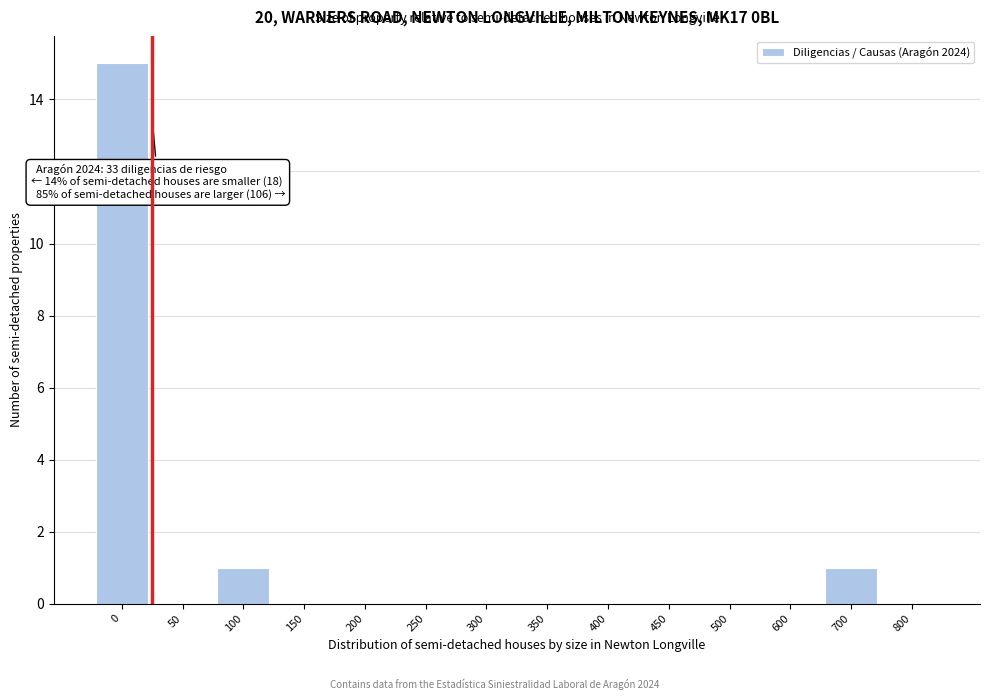

Reading left to right, list all the values displayed in this chart.

0=15	50=0	100=1	150=0	200=0	250=0	300=0	350=0	400=0	450=0	500=0	600=0	700=1	800=0